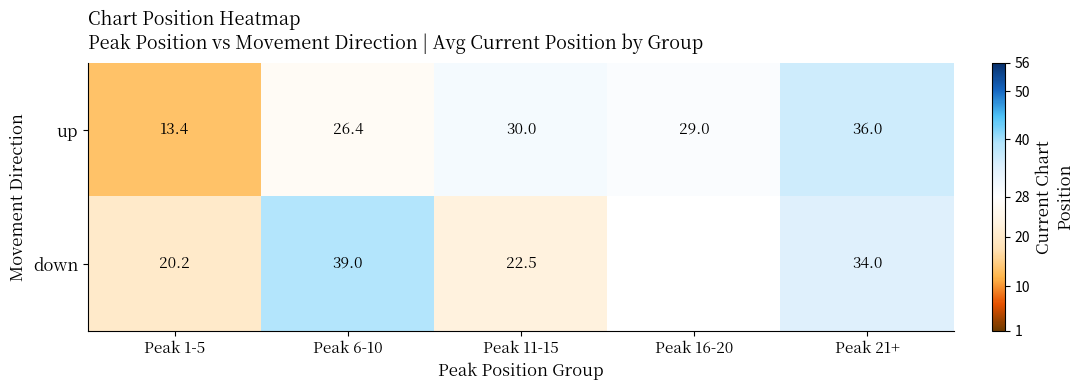

What is the smallest value displayed?

13.4